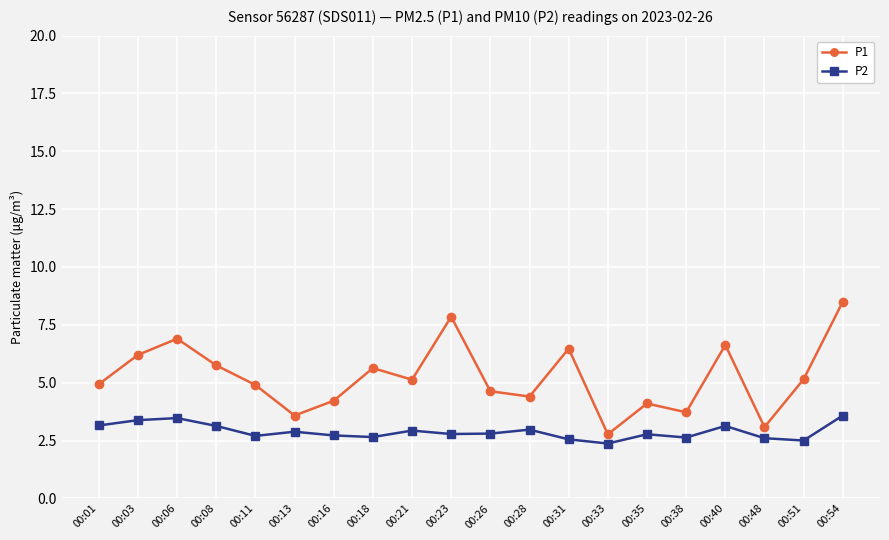

What is the spread (max minus min) of values at 00:38?

1.1